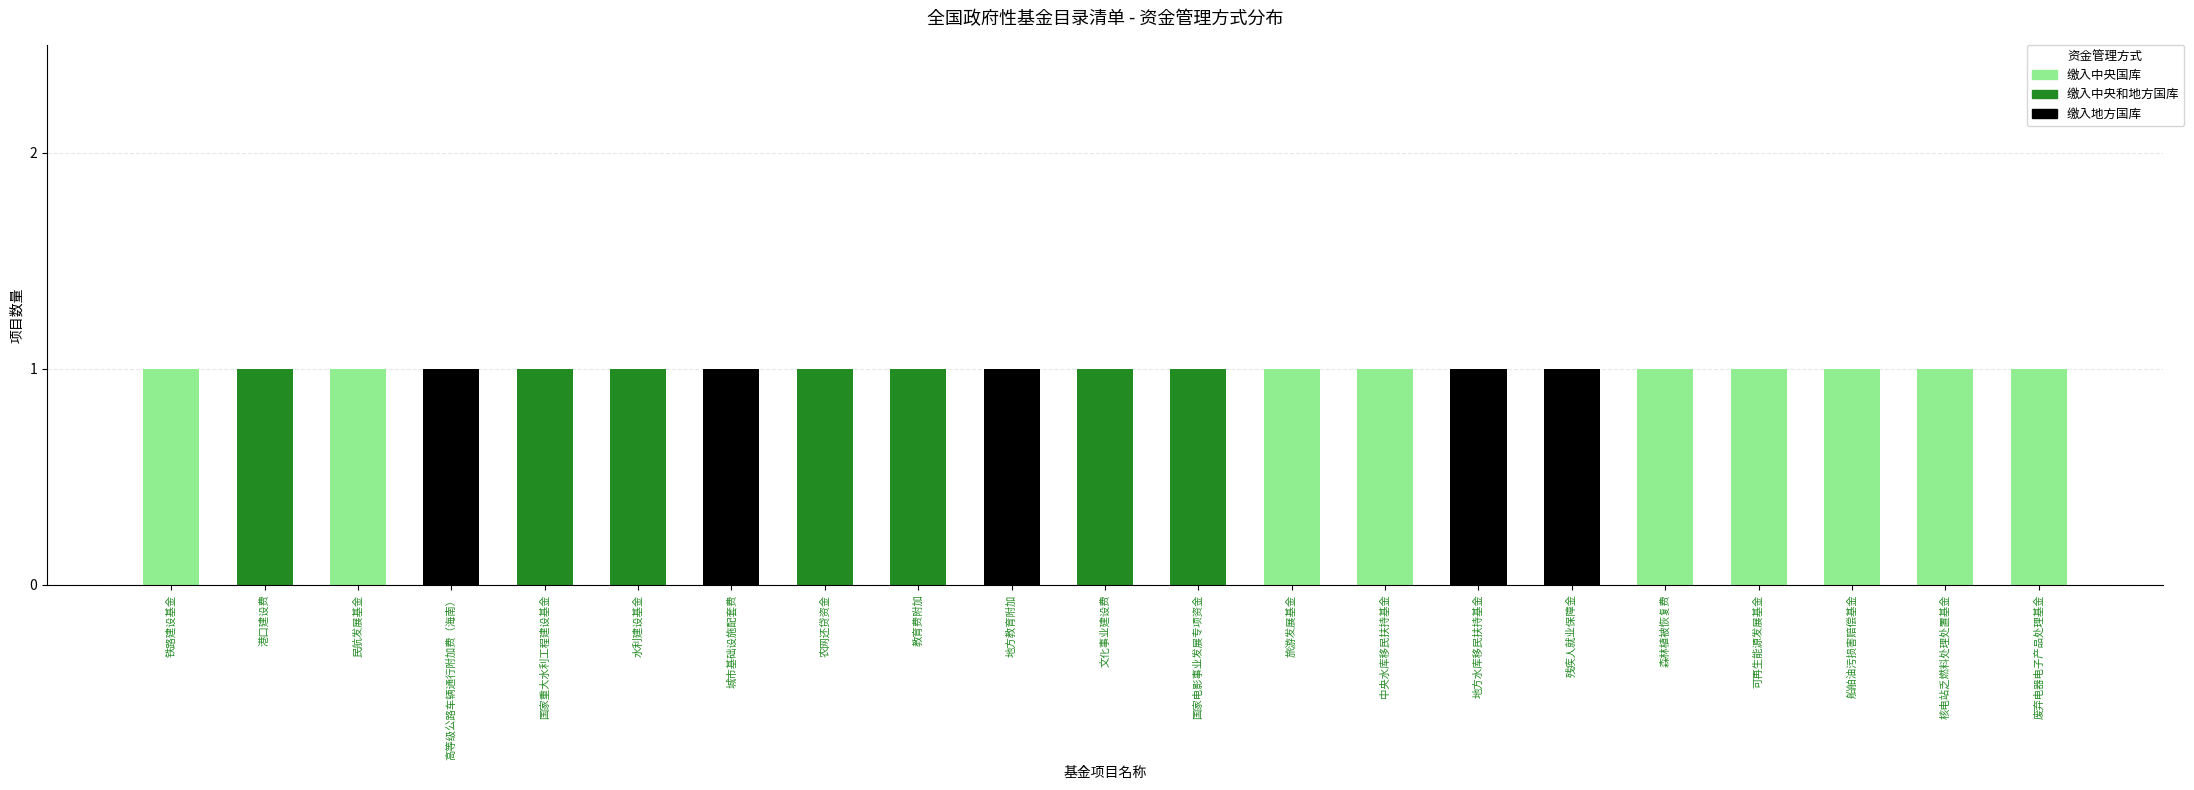

Are the bars grouped side by side (vs. stacked)?

No